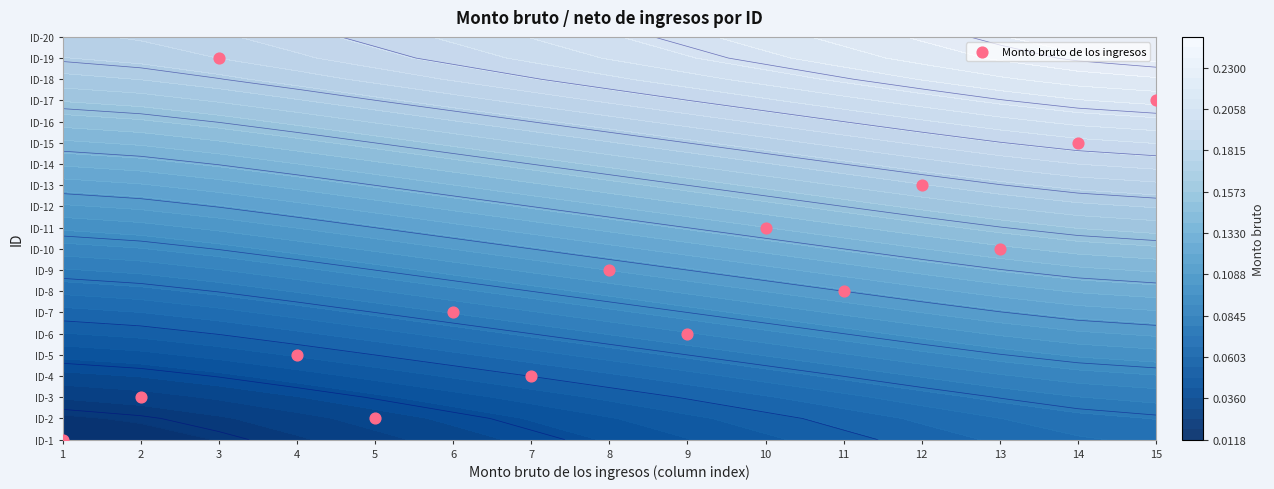

How many values are above zero?

14